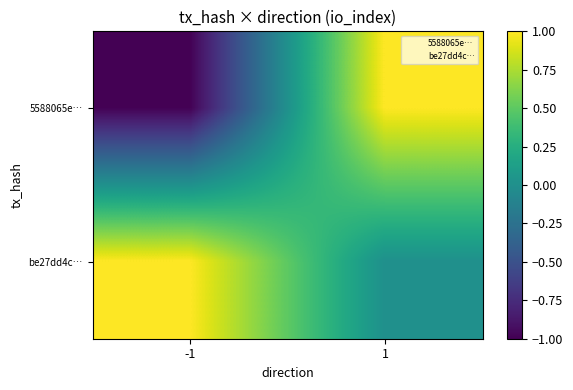

Reading right to left, transcribe all the data shown in this chart.

5588065e…: 1=1	-1=-1
be27dd4c…: 1=0	-1=1